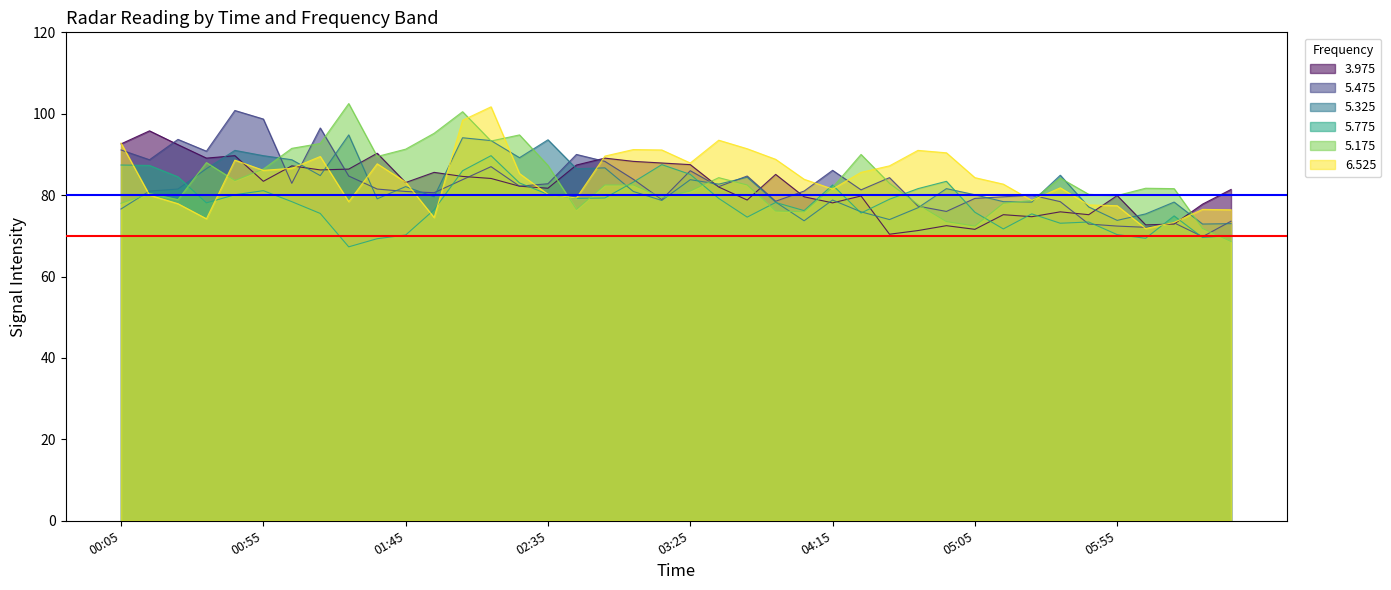

What is the maximum value shown in the chart?

102.5